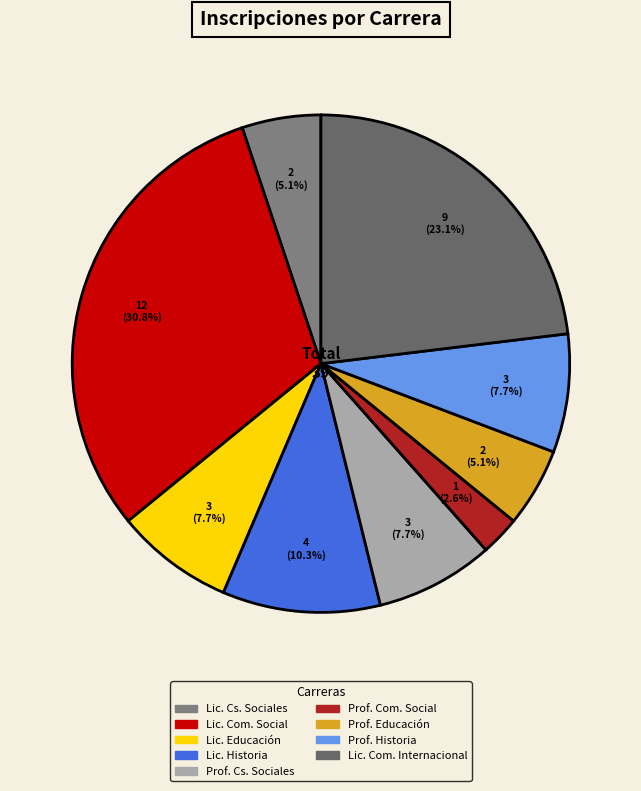

How many slices are in this pie chart?

9